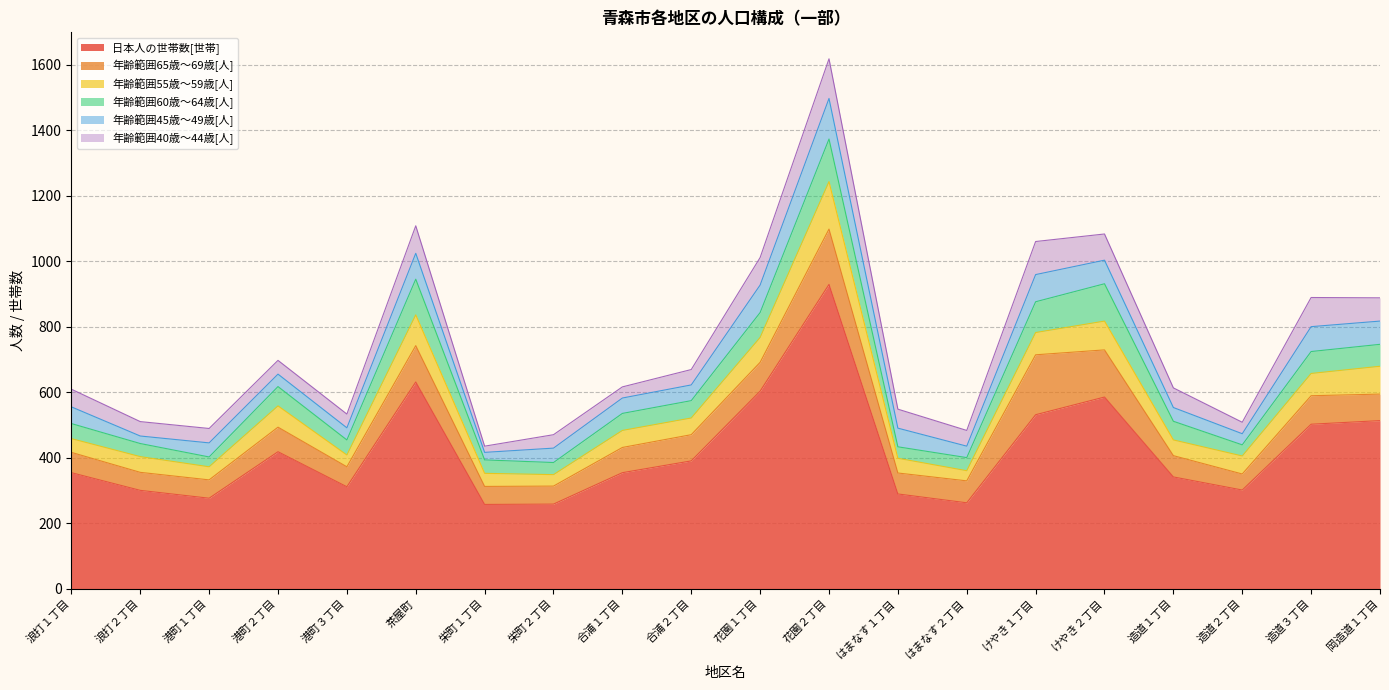

How many interior local peaks does the 年齢範囲60歳～64歳[人] series have?

4